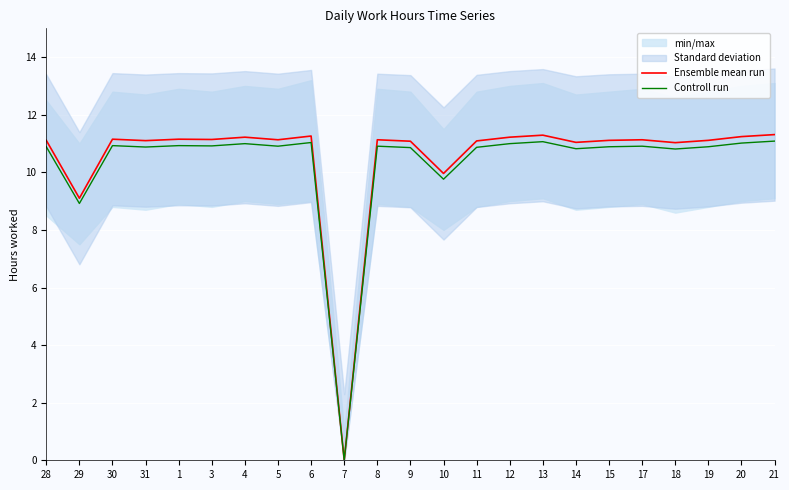

Which has a higher value, 15 or 29?

15